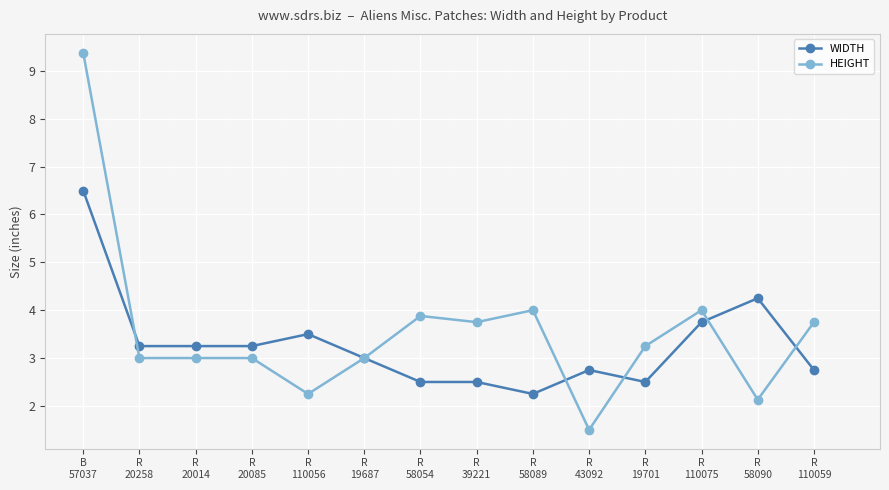

What is the value of the HEIGHT point at the 7th from the left?

3.9